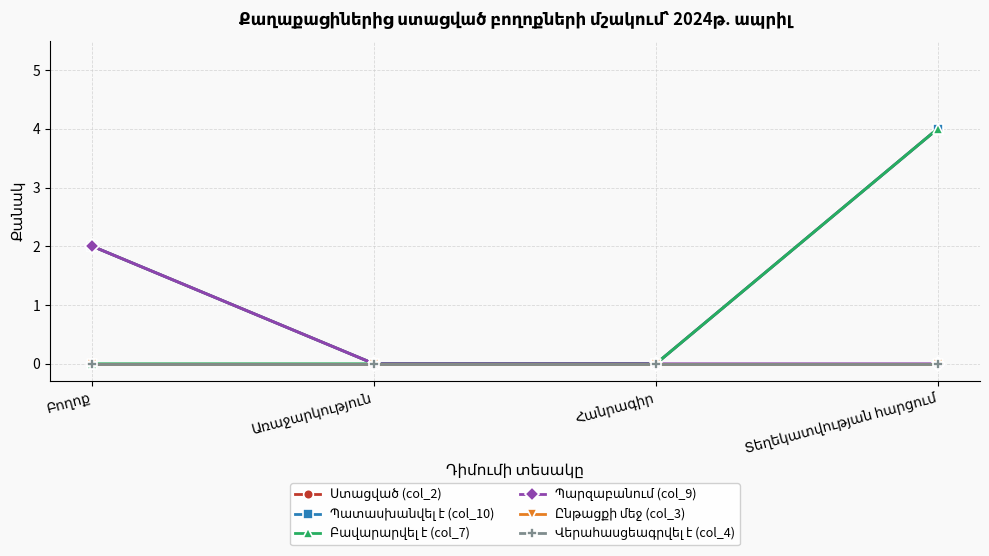

At which category does the chart reach its minimum across all series?

Առաջարկություն